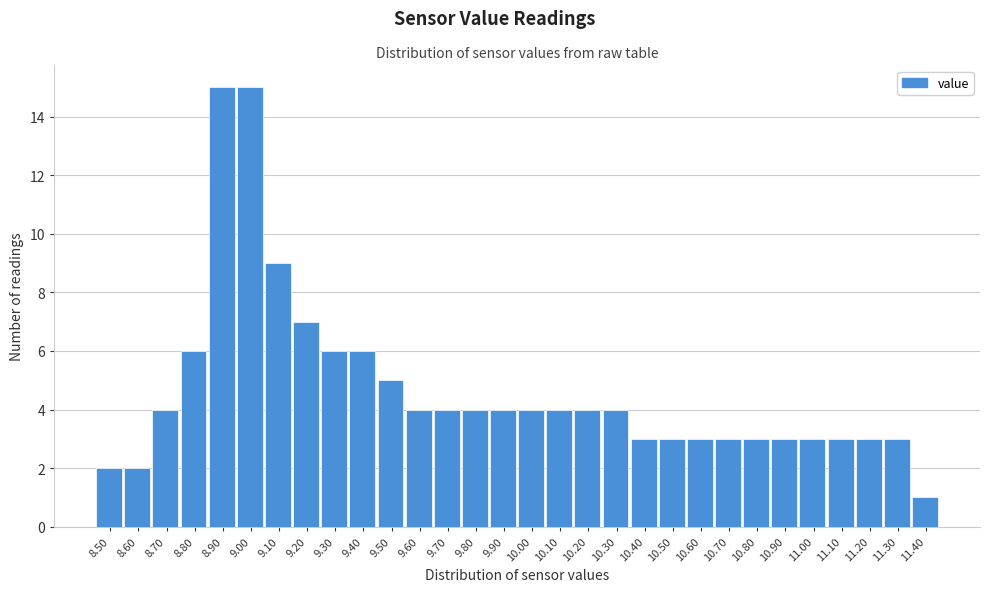

Reading left to right, what are all the values shown in this chart?

8.50=2	8.60=2	8.70=4	8.80=6	8.90=15	9.00=15	9.10=9	9.20=7	9.30=6	9.40=6	9.50=5	9.60=4	9.70=4	9.80=4	9.90=4	10.00=4	10.10=4	10.20=4	10.30=4	10.40=3	10.50=3	10.60=3	10.70=3	10.80=3	10.90=3	11.00=3	11.10=3	11.20=3	11.30=3	11.40=1